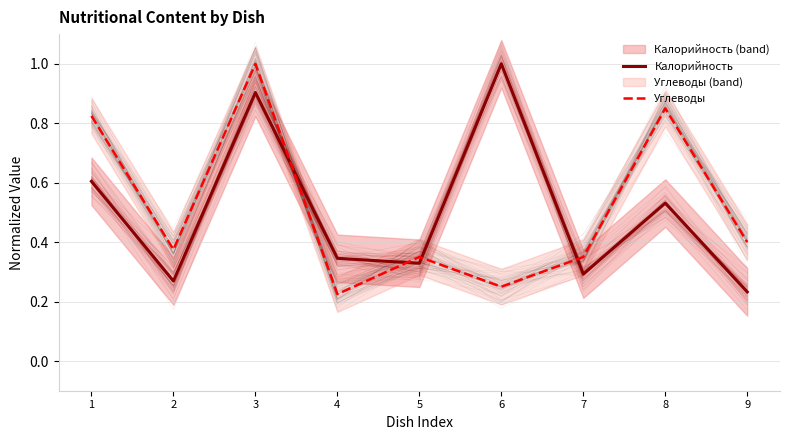

Rank the categories by Калорийность value from highest to lowest.

6, 3, 1, 8, 4, 5, 7, 2, 9